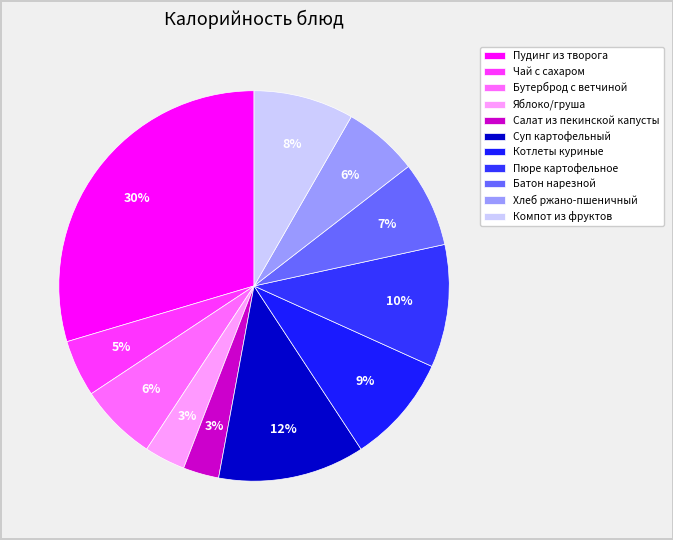

Is it true that Чай с сахаром is 19% of the pie?

False